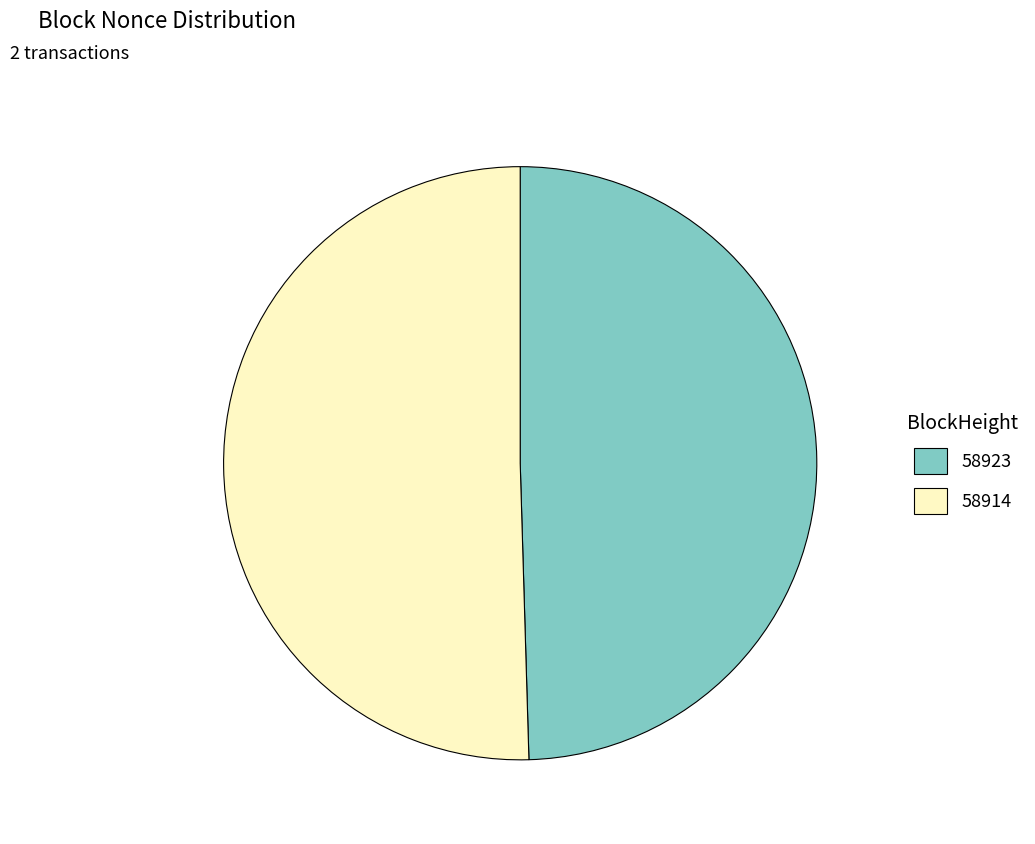

True or false: 58914 accounts for 90% of the total.

False